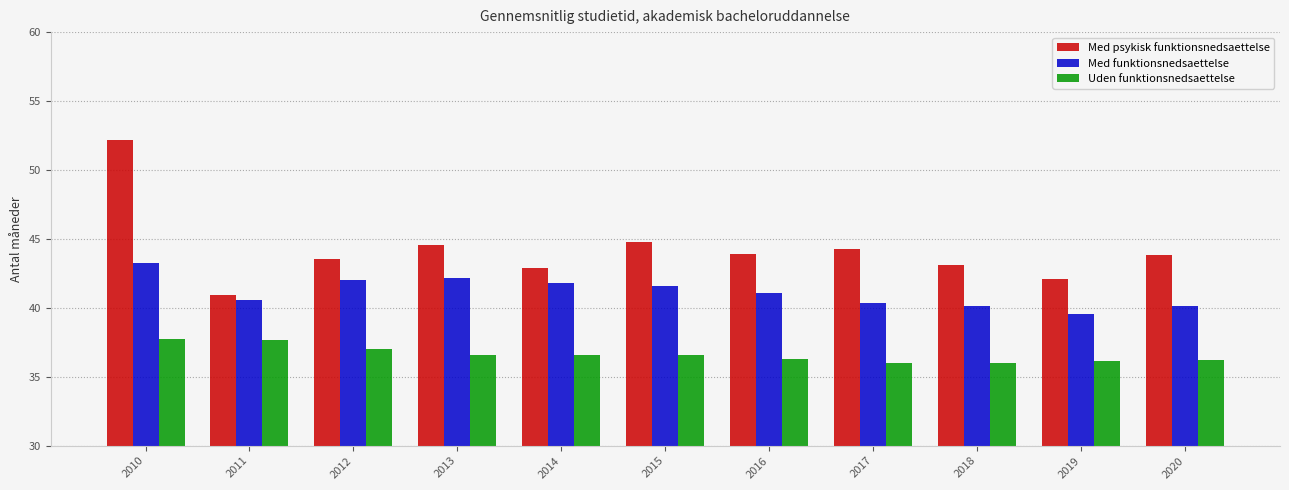

What is the maximum value for Med funktionsnedsaettelse?

43.3